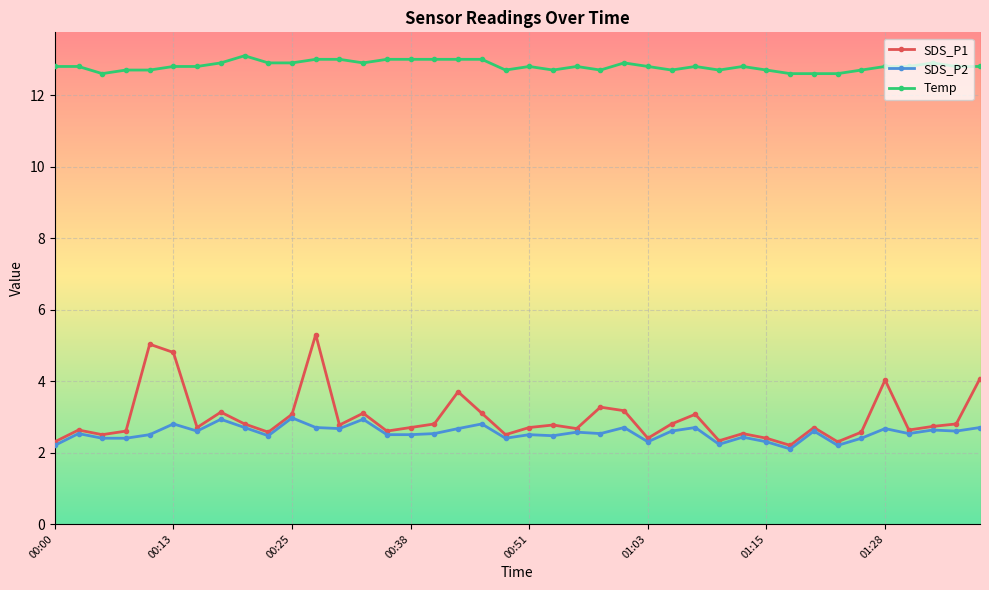

True or false: SDS_P2 has more than 1 points higher than both neighbors.

True